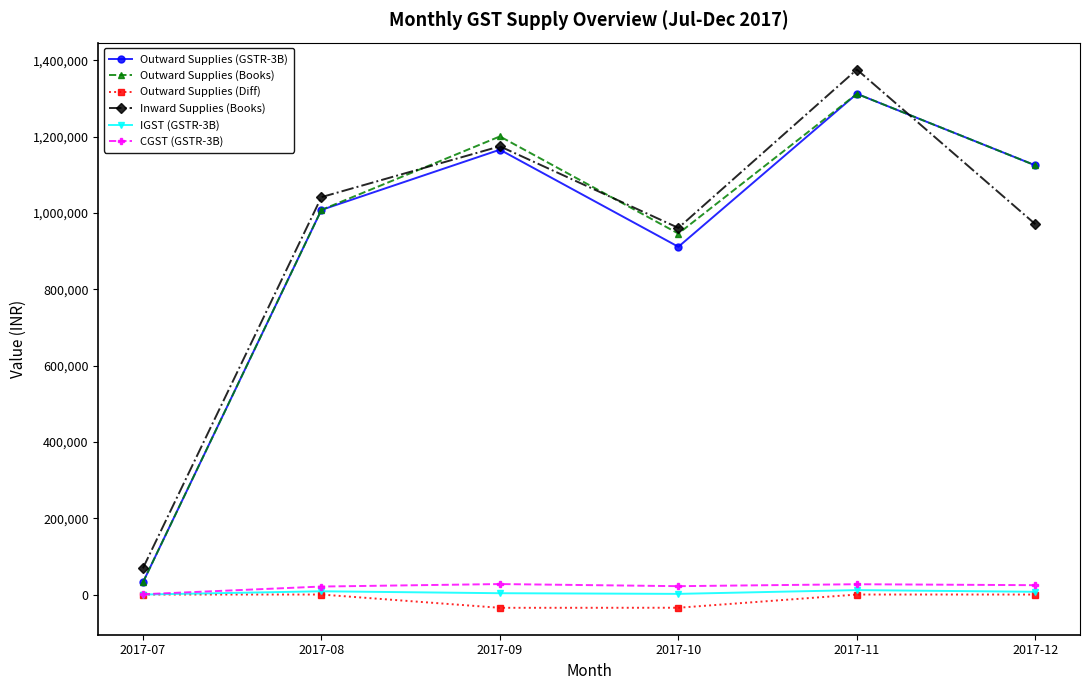

True or false: Outward Supplies (Diff) and Outward Supplies (GSTR-3B) cross at least once.

False